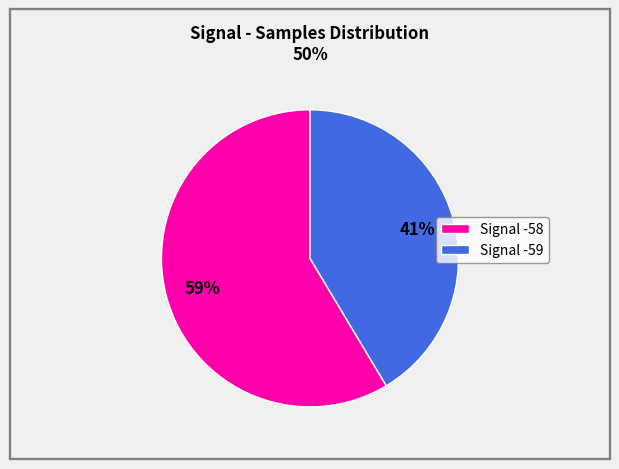

To the nearest percent, what is the average slice percentage?

50%